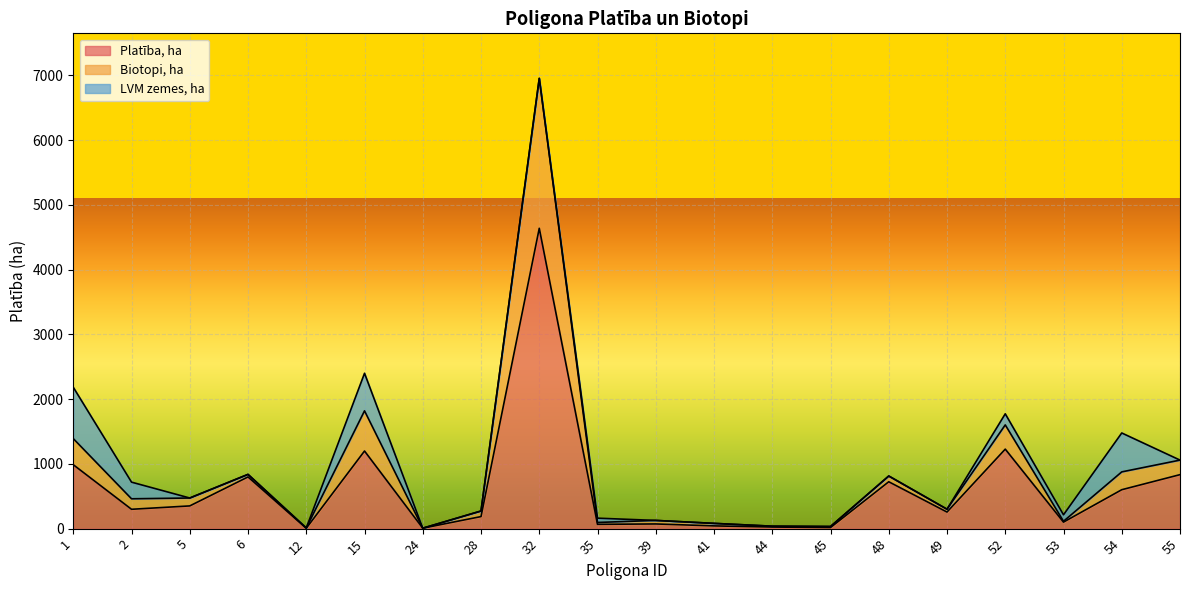

What is the total value across all series at 35?

161.5